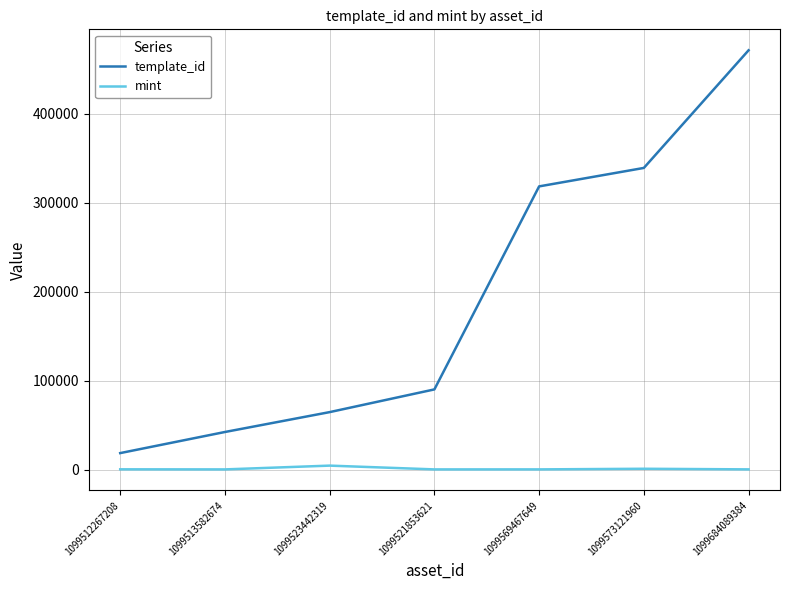

At which label does mint first exceed 275?

1099512267208